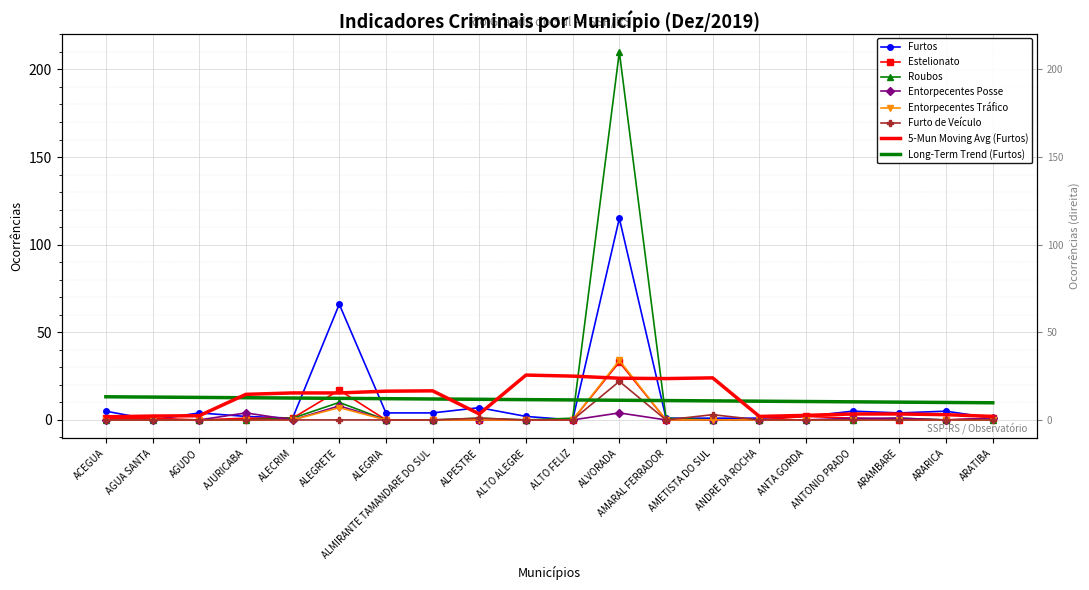

What is the spread (max minus min) of values at AJURICABA?

4